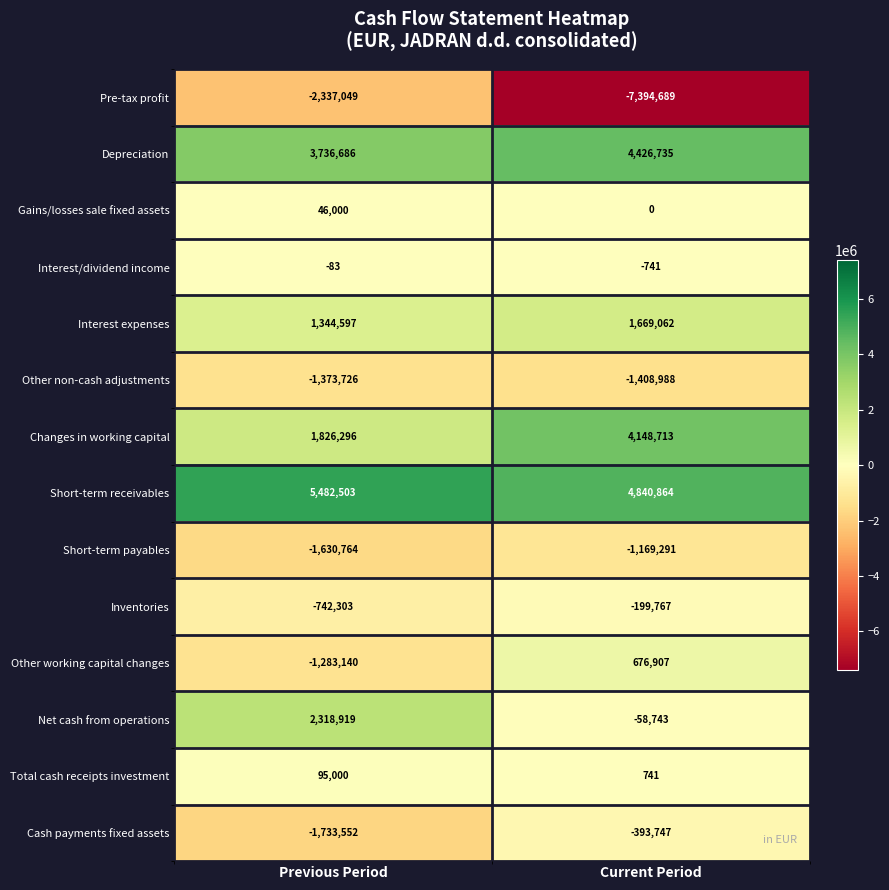

Which series changed the most between Previous Period and Current Period?

Pre-tax profit